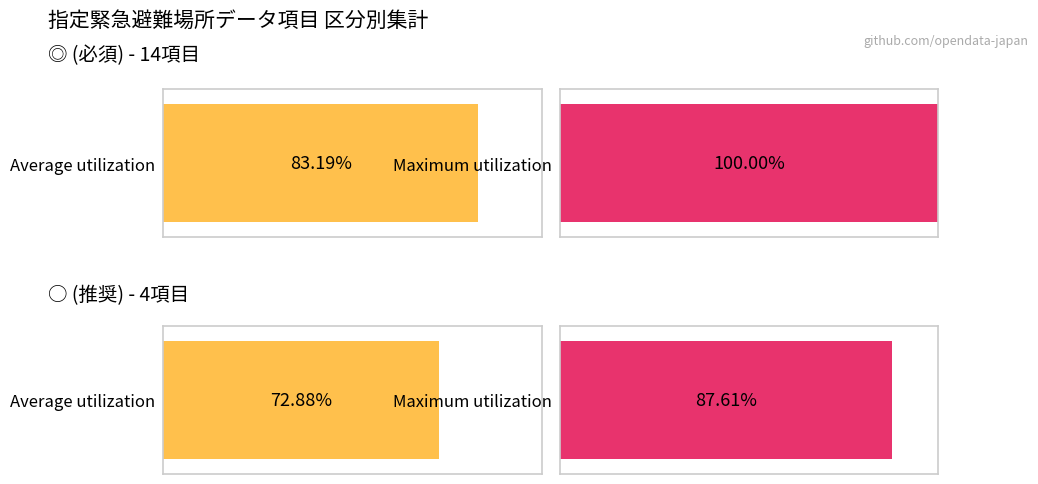

What is the sum of the 必須(◎) values at ○ and ◎?

22